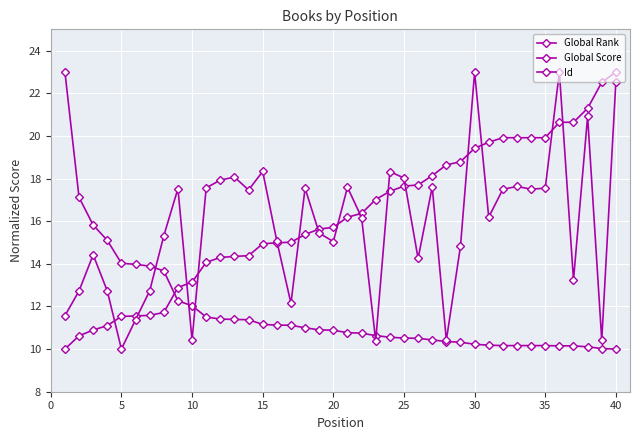

What is the value of the Global Score point at the 5th from the left?

14.0